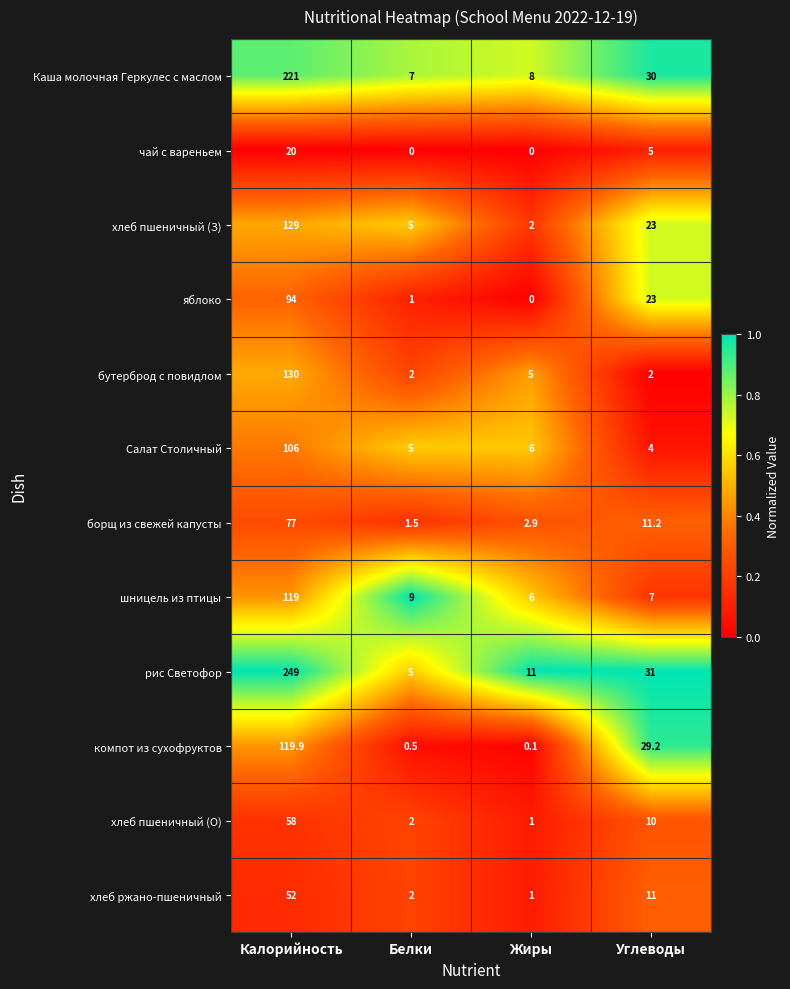

At which label is хлеб пшеничный (О) closest to 29?

Углеводы